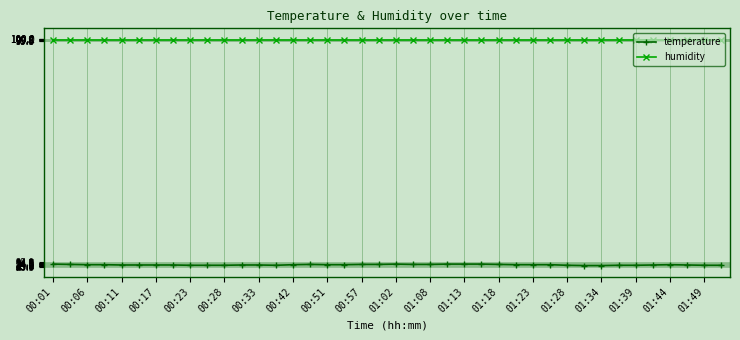

True or false: humidity and temperature intersect in this chart.

False